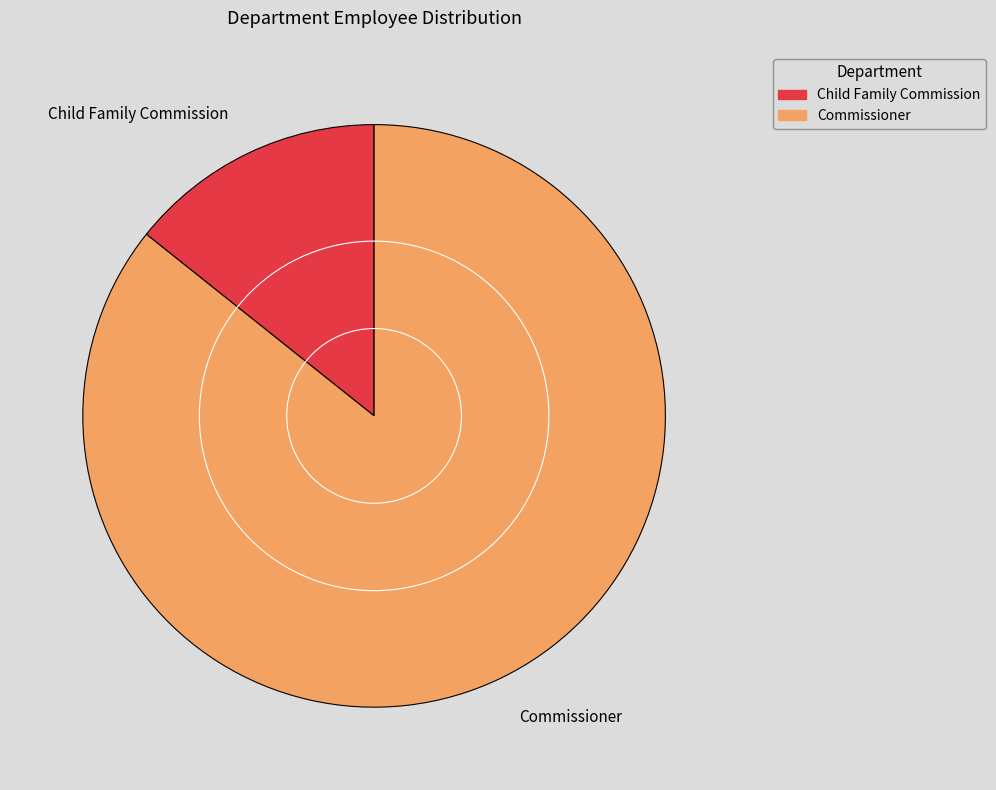

Which has a higher value, Child Family Commission or Commissioner?

Commissioner